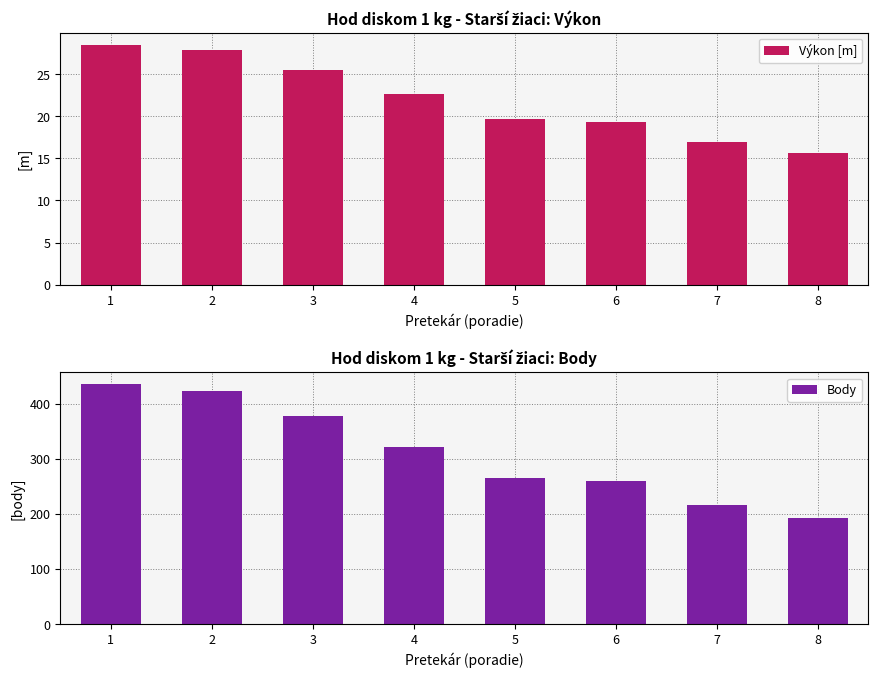

The value of Body at 4 is 321.0. True or false?

True